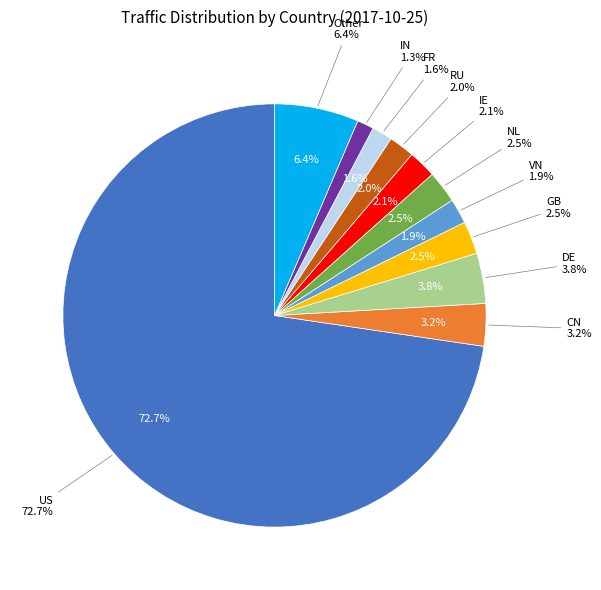

What percentage do CN and FR together represent?

4.8%